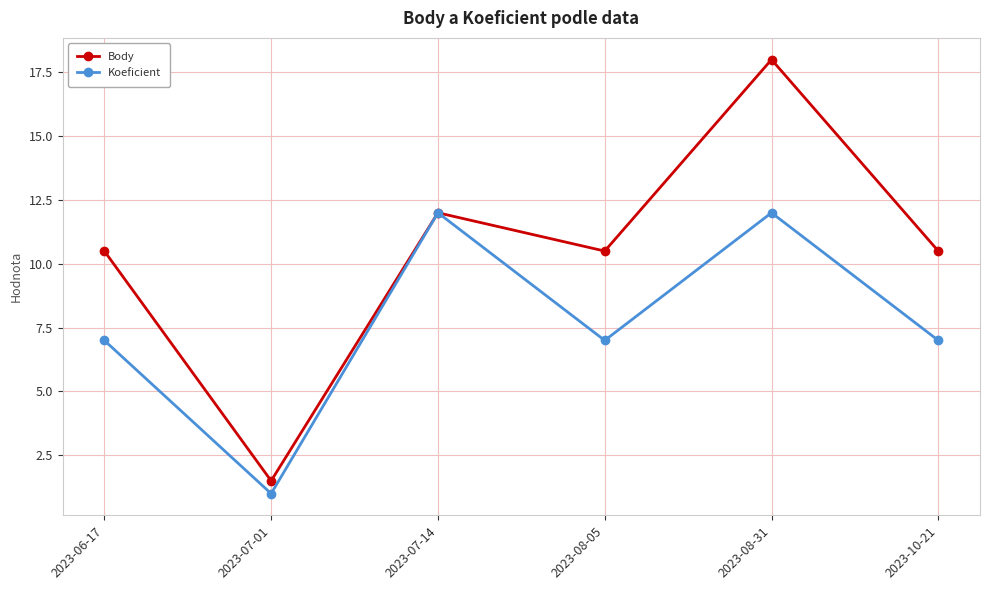

Does the chart have visible grid lines?

Yes